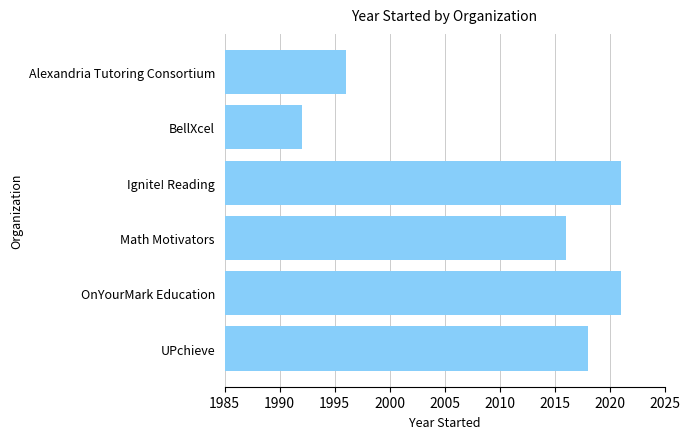

What is the approximate value at UPchieve, to the nearest 5?

2020